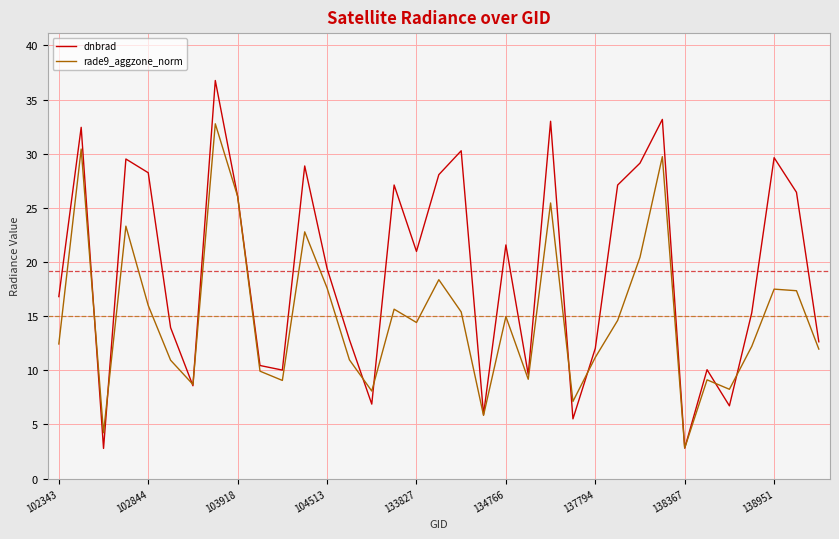

What is the smallest value displayed?

2.8